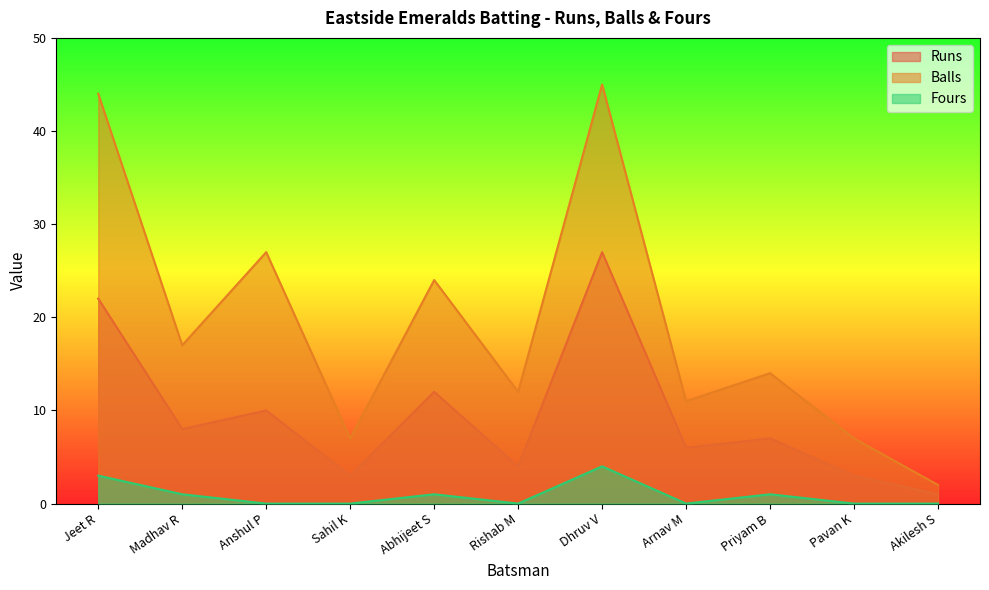

True or false: Runs has more than 1 interior local peaks.

True